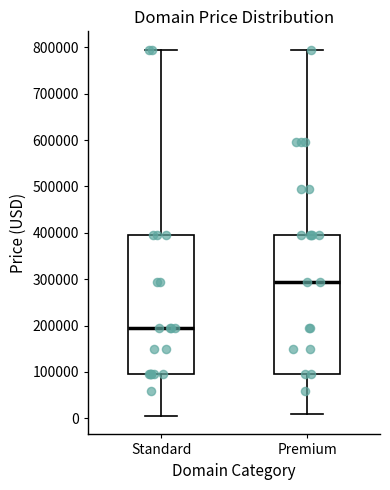

Reading left to right, transcribe this box plot: for each box, give where its median line is, the range the box spans, and where its two whiskers end, as read against the y-axis. The values are not printed on the chart, so give them approximately, as read against the axis.

Standard: median 190000, box 90000 to 390000, whiskers 0 to 790000
Premium: median 290000, box 90000 to 390000, whiskers 10000 to 790000